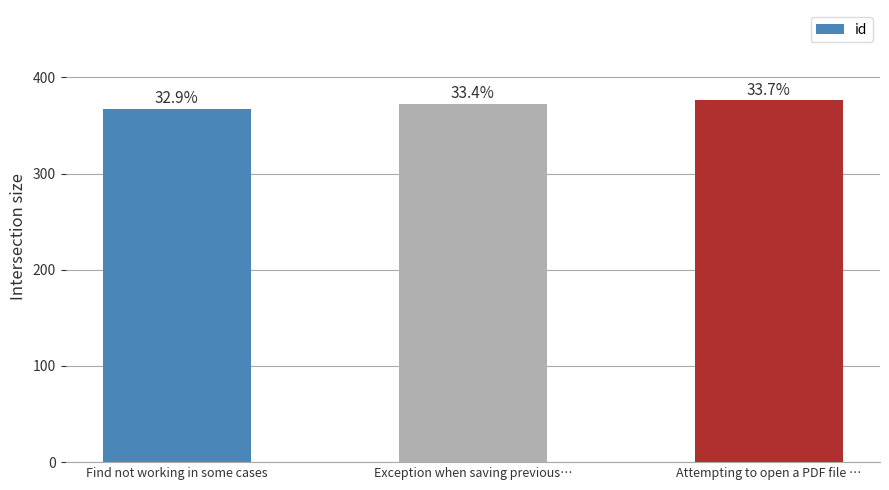

What is the sum of the values at Attempting to open a PDF file … and Exception when saving previous…?

748